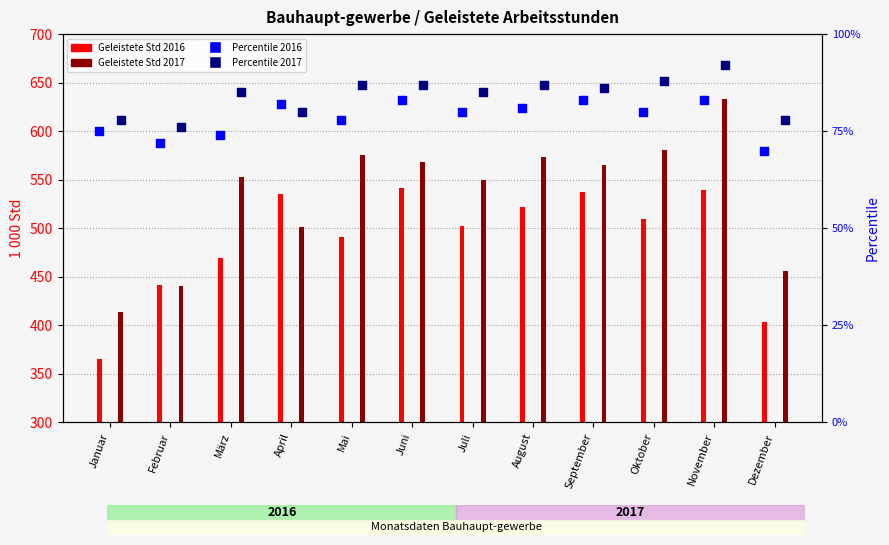

Is the value of Geleistete Std 2016 at November greater than the value of Percentile 2016 at März?

Yes